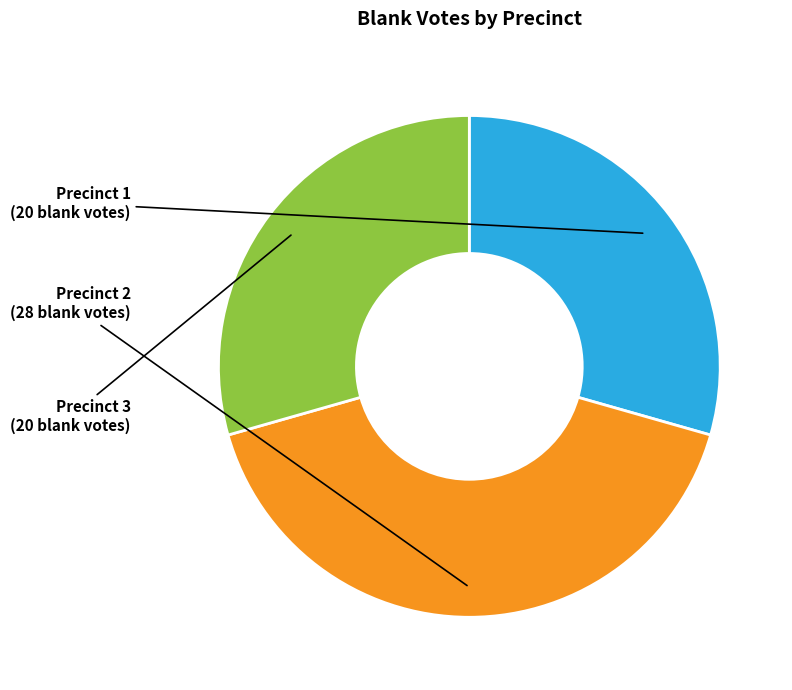

Is there a majority slice in this chart?

No